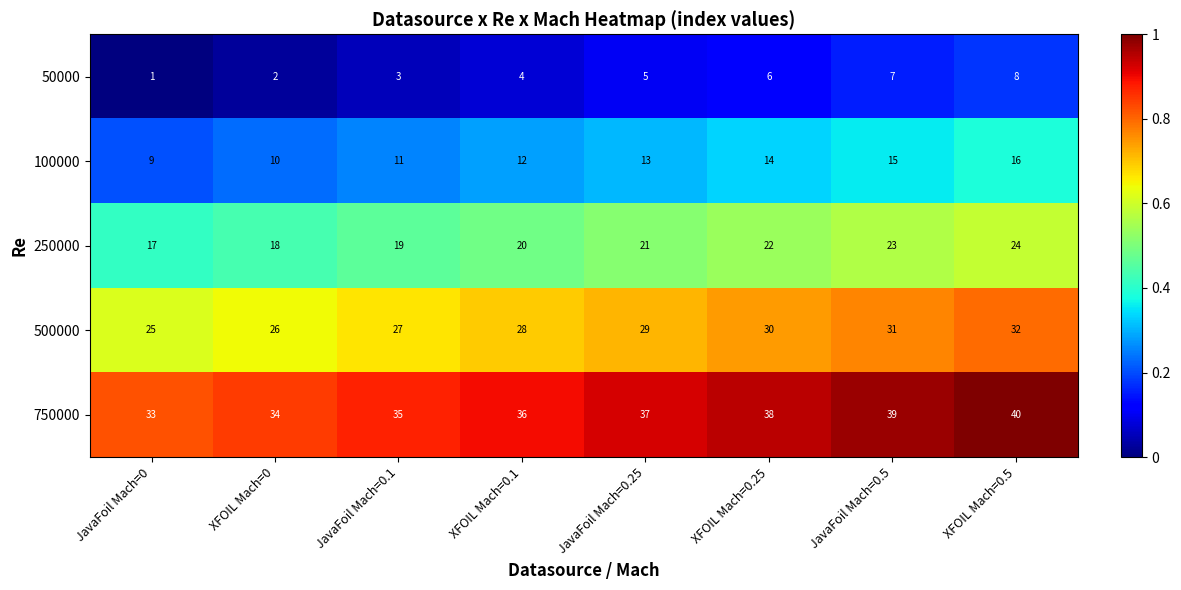

Rank the series by their average value, from lowest to highest.

50000, 100000, 250000, 500000, 750000